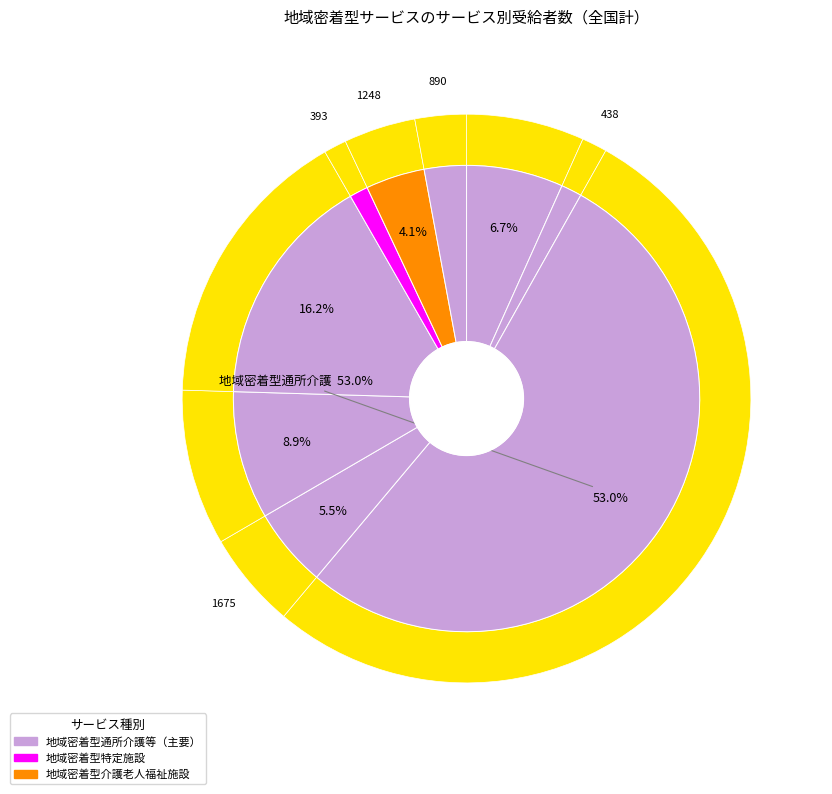

Which slice represents more than half of the pie?

地域密着型通所介護